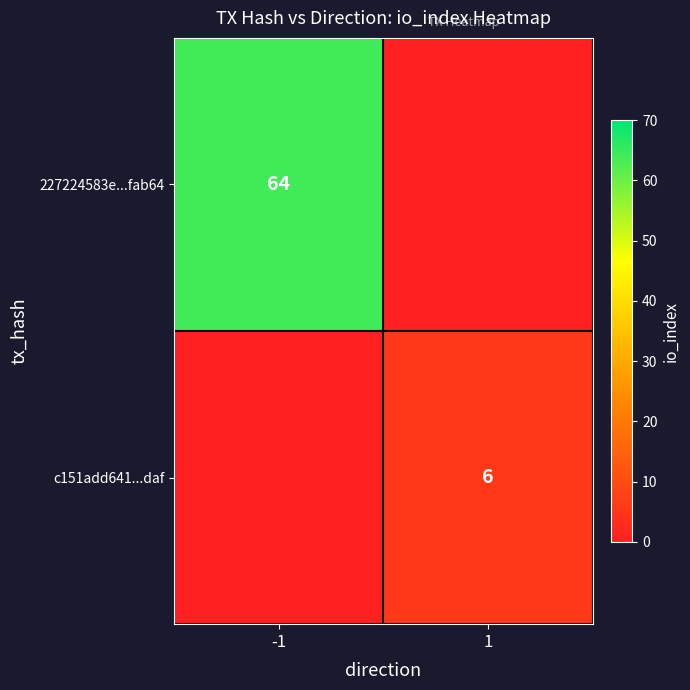

Is it true that 227224583e...fab64 equals 64 at -1?

True